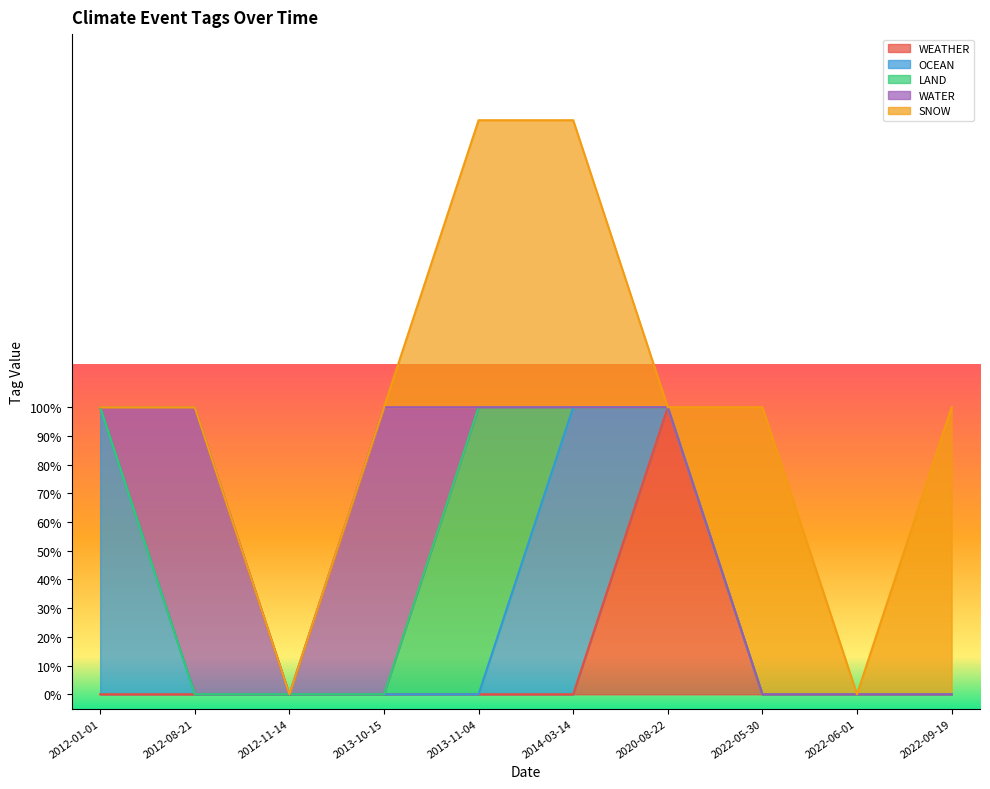

What are all the series names shown in the legend?

WEATHER, OCEAN, LAND, WATER, SNOW